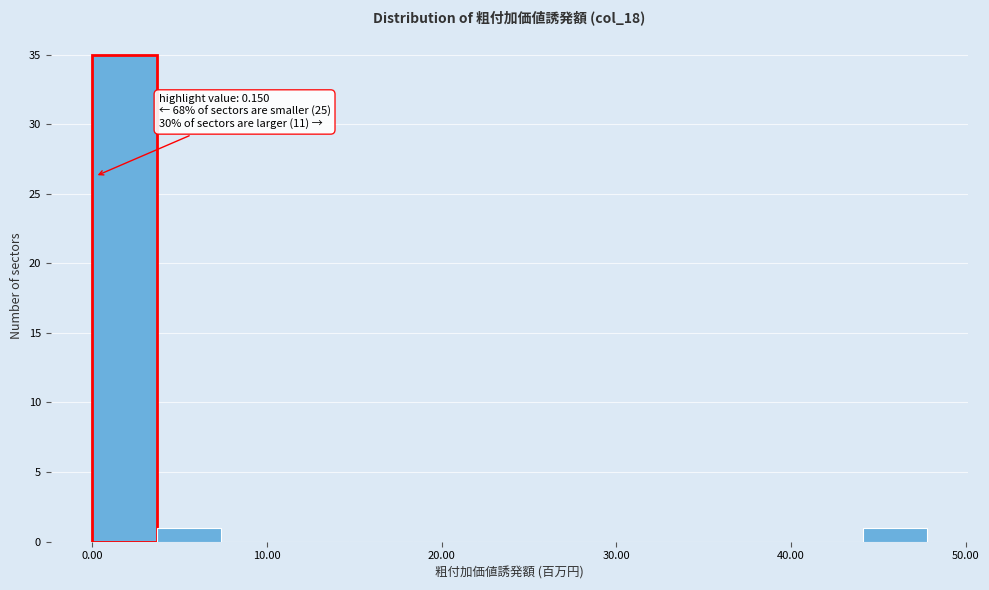

Around what value on the x-axis is the tallest bar? Give the approximate position of its centre, as read against the axis.

2